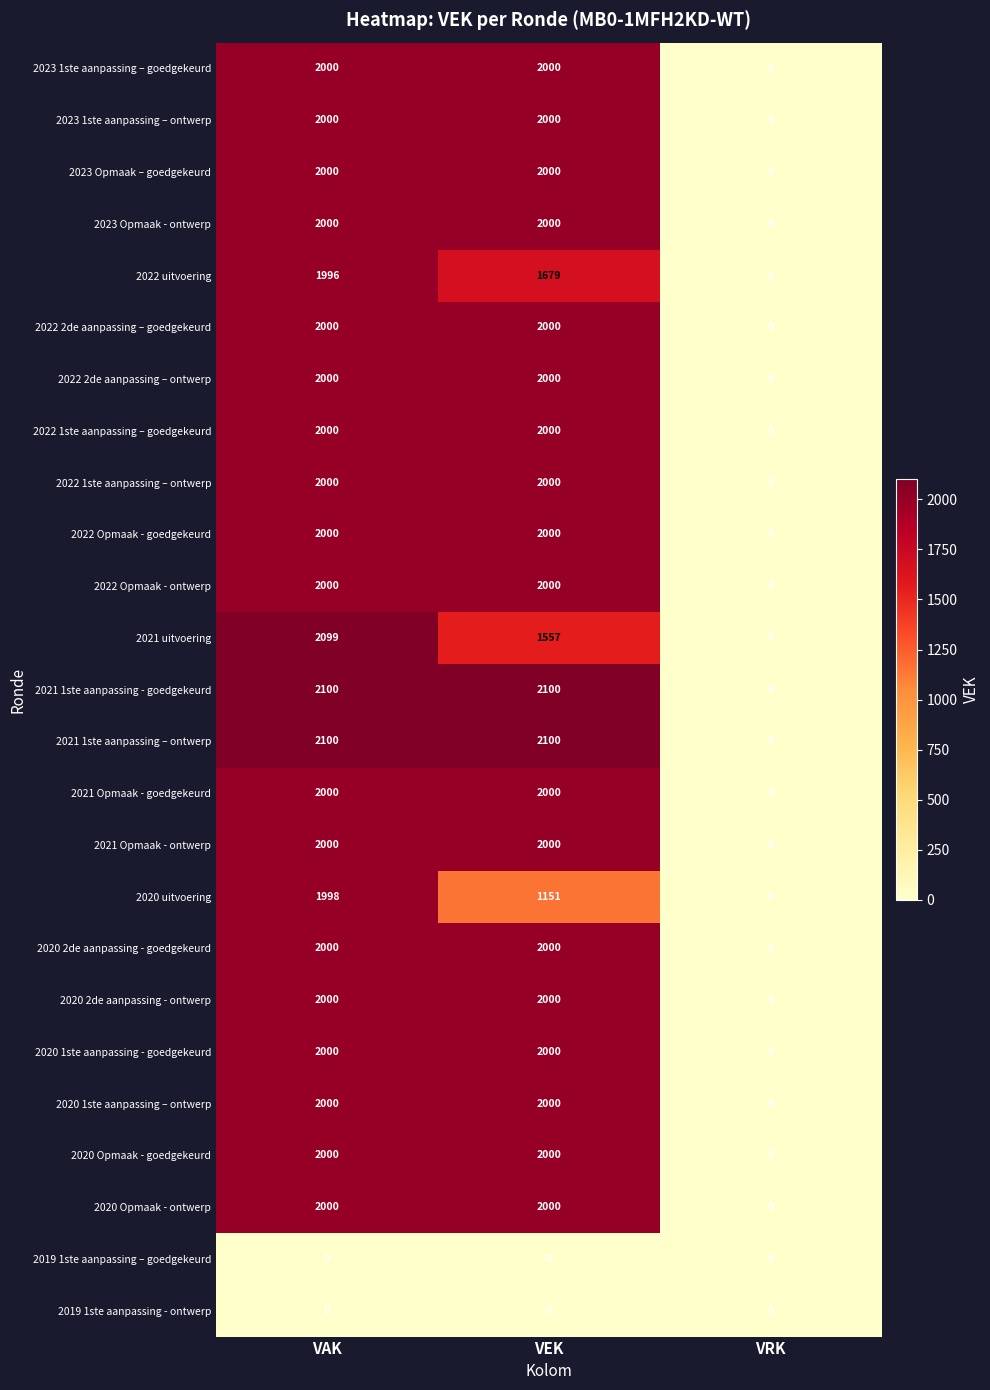

At how many categories does at least one series exceed 1475?

2